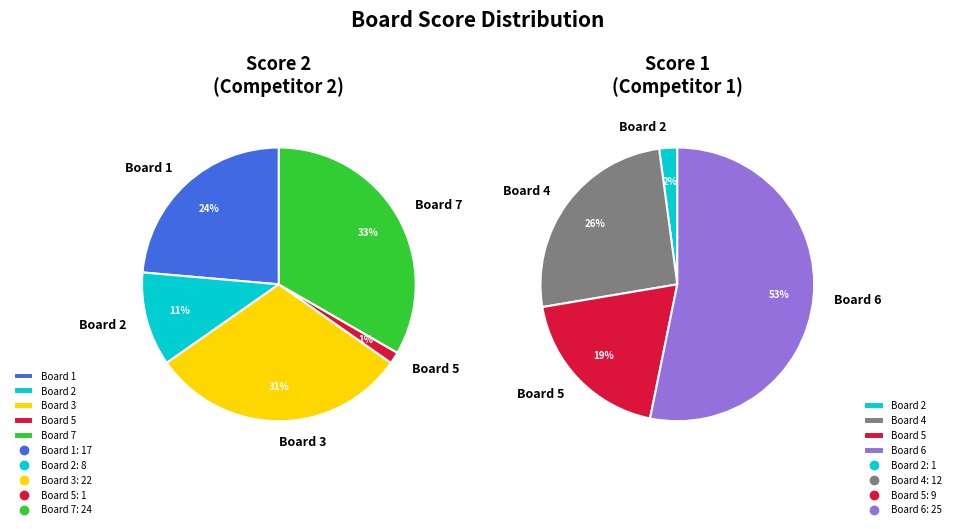

To the nearest percent, what portion does Board 3 represent?

31%